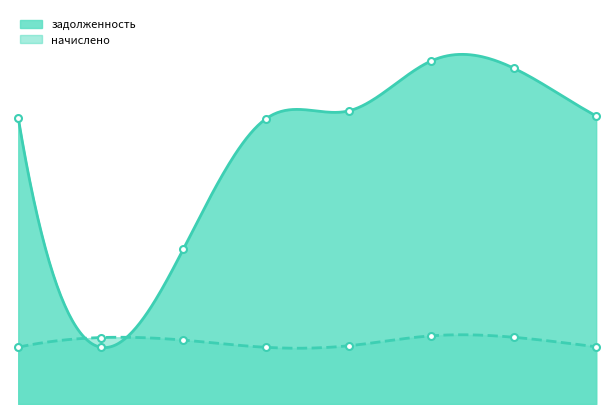

True or false: начислено has more than 1 points higher than both neighbors.

True